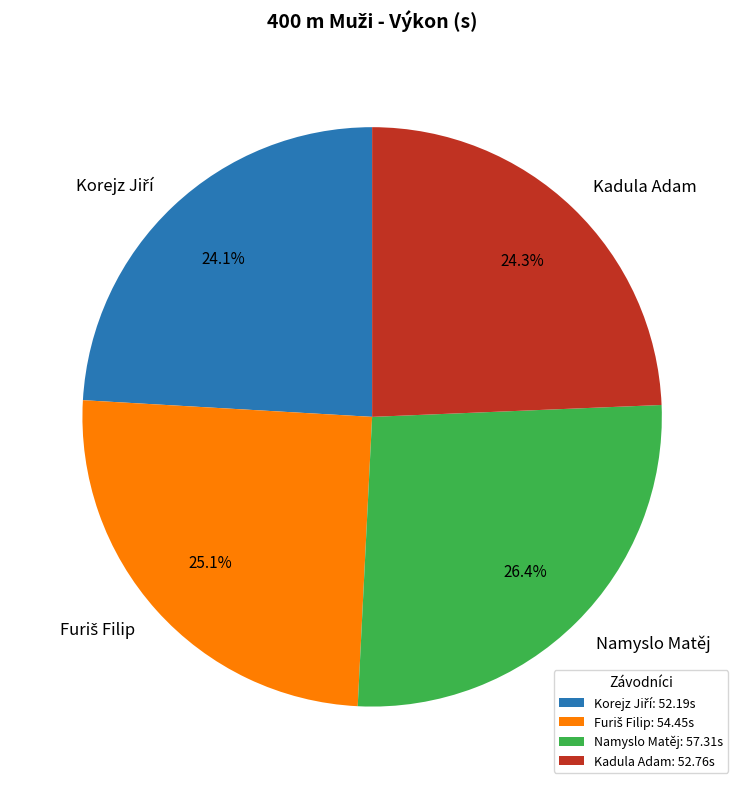

Count the number of slices in the pie.

4